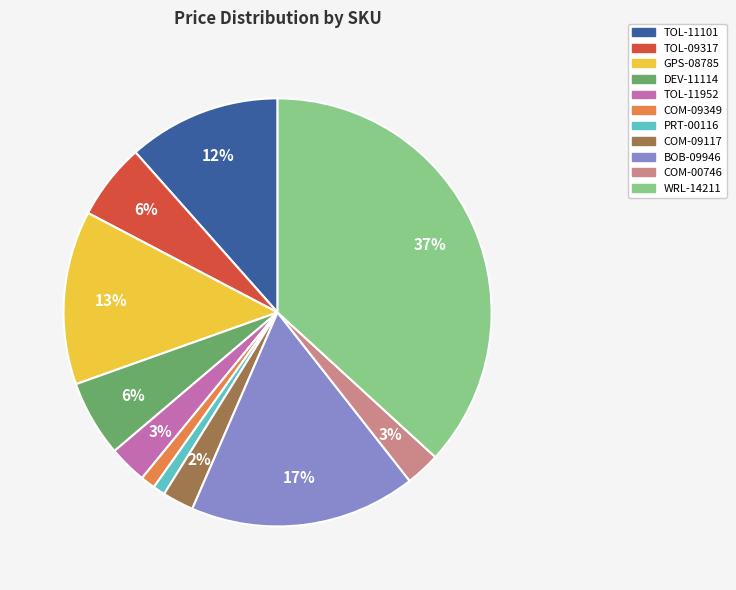

Between WRL-14211 and TOL-11952, which is larger?

WRL-14211